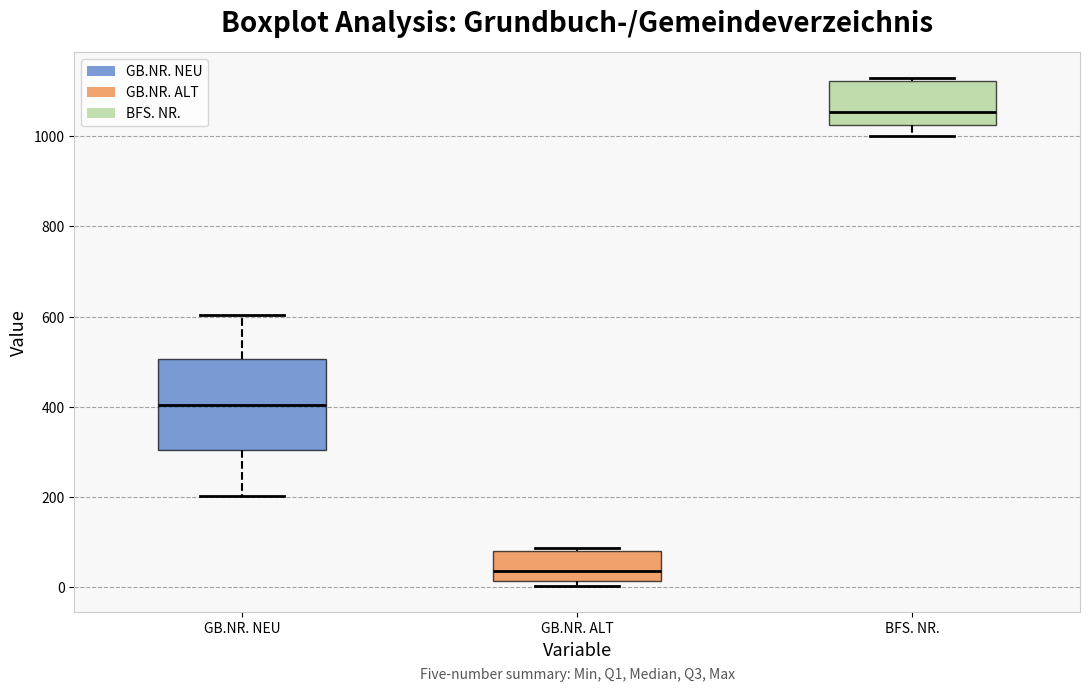

Where is the upper edge of the box for GB.NR. ALT on the y-axis? The values are not printed on the chart, so give them approximately, as read against the axis.

80